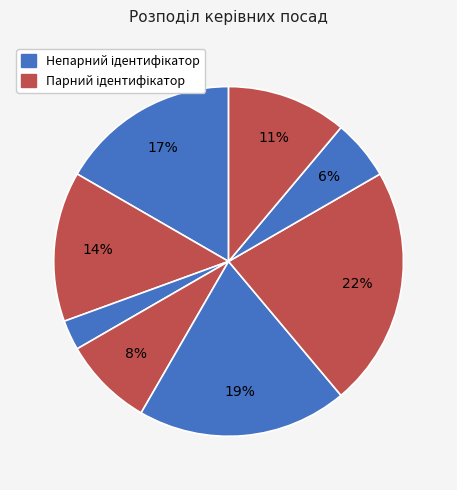

How many slices are in this pie chart?

8